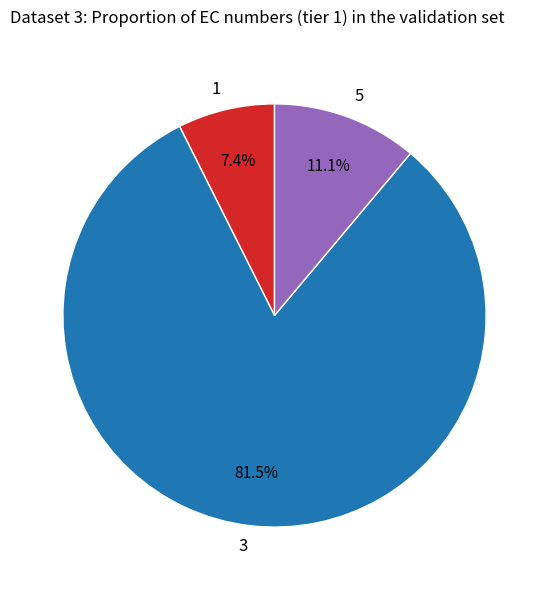

Which category has the smallest portion of the pie?

1